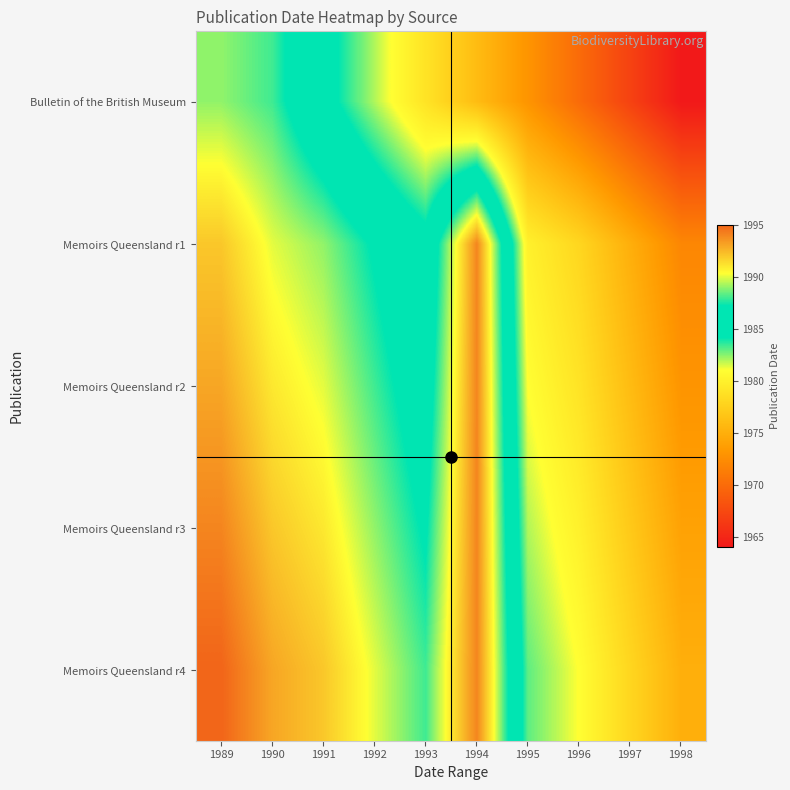

List the series in order of their peak value, highest first.

Memoirs Queensland r4, Memoirs Queensland r1, Memoirs Queensland r2, Memoirs Queensland r3, Bulletin of the British Museum